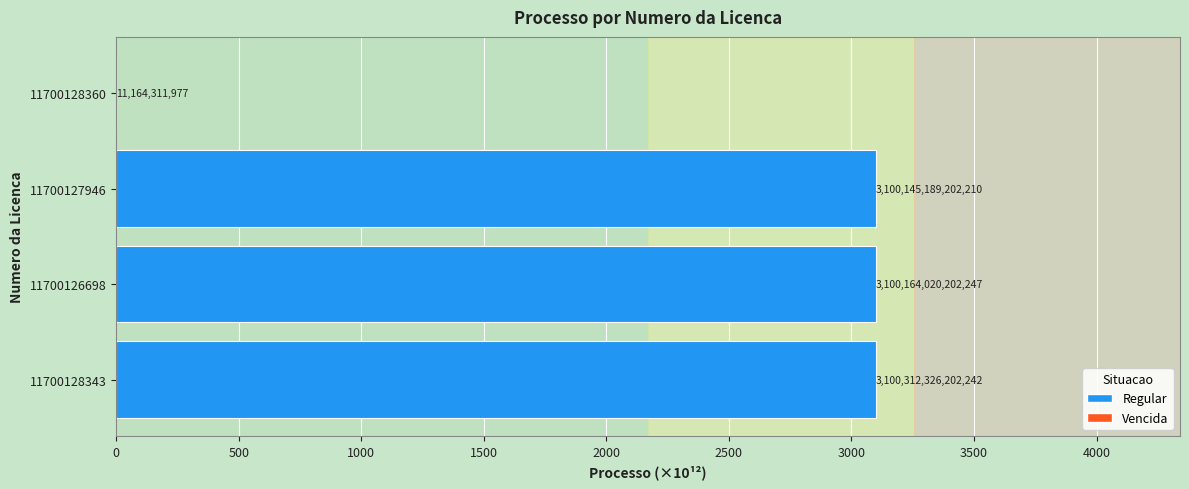

Are the bars horizontal?

Yes